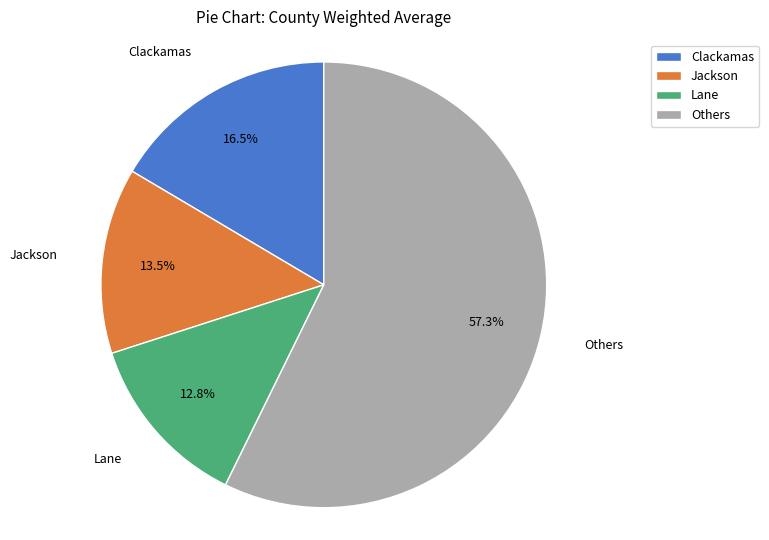

Do Clackamas and Lane together represent more than half of the pie?

No